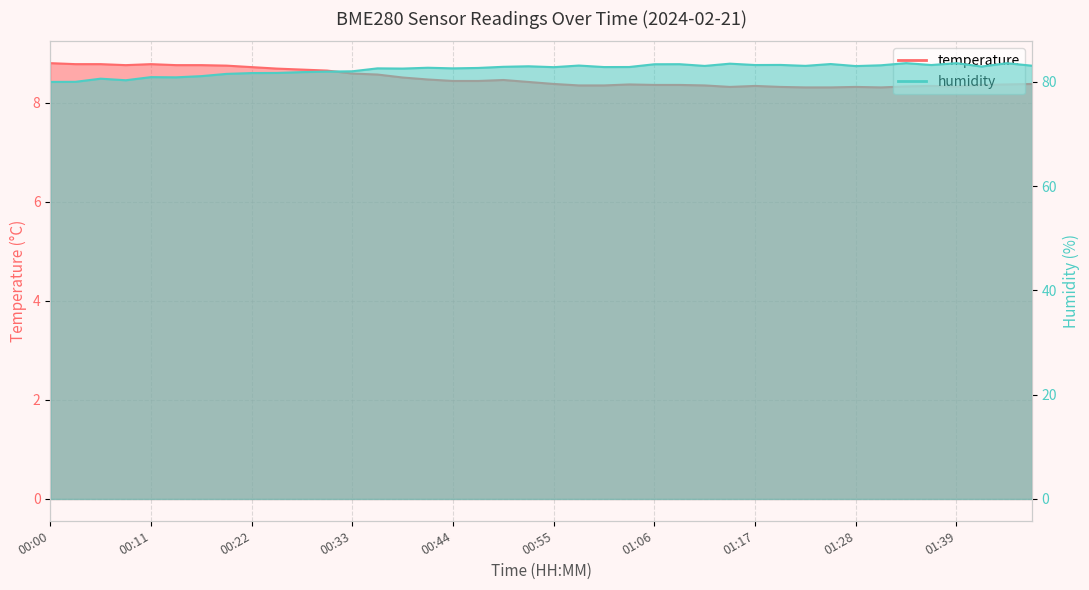

Where is humidity nearest to the value 81?

00:11